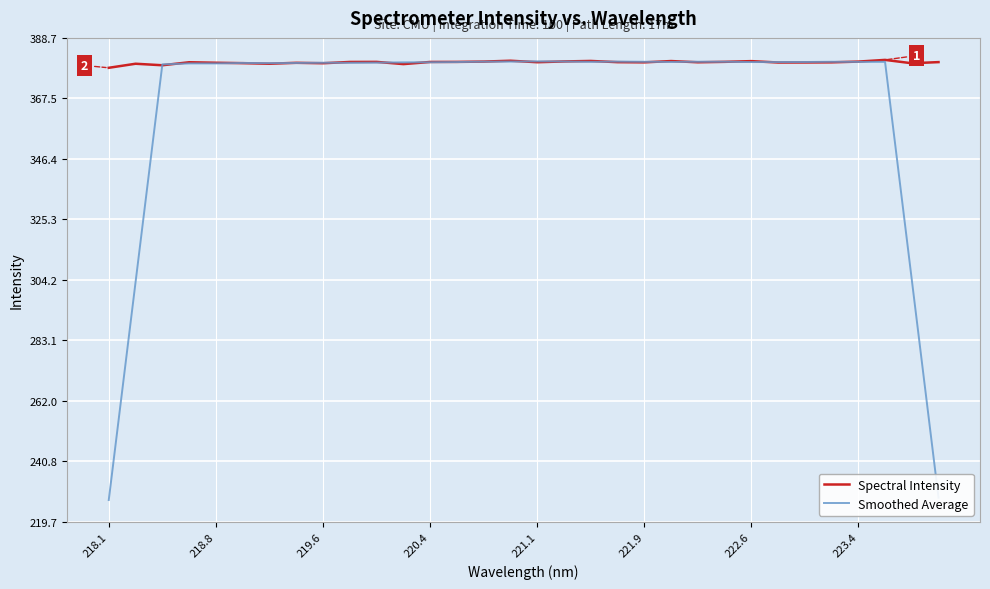

Which series has the largest range (max minus min)?

Smoothed Average